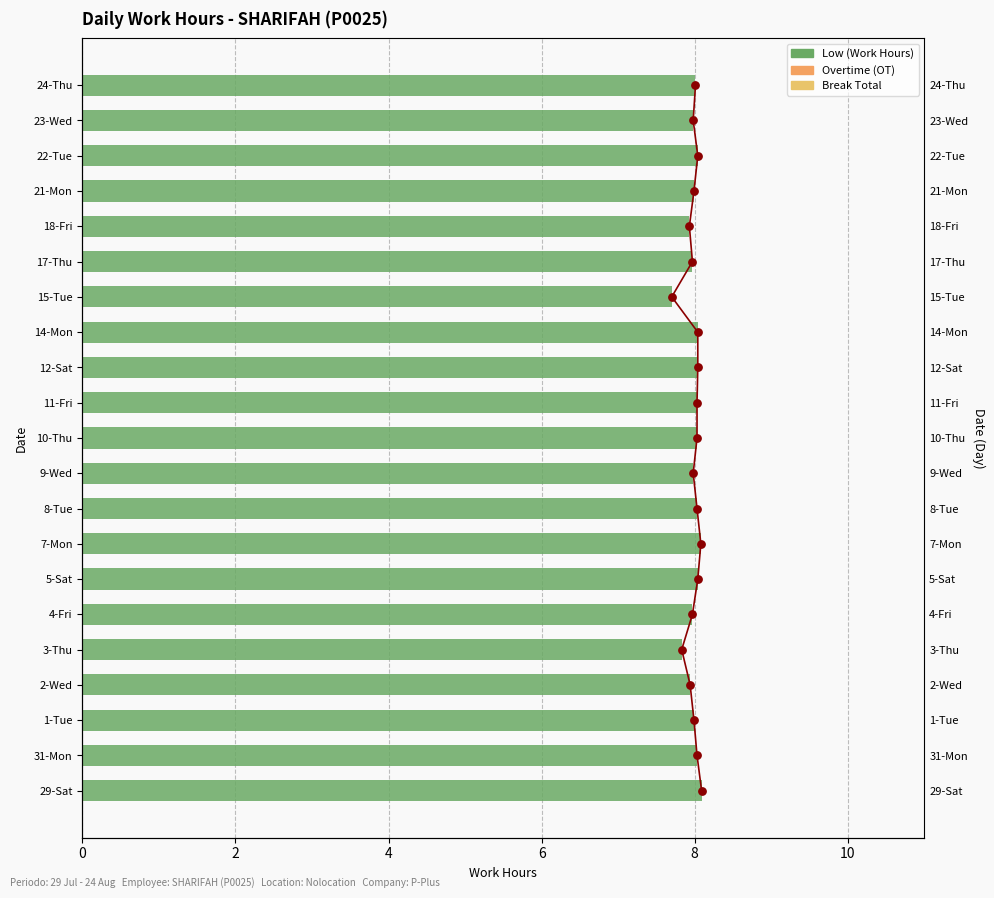

Which series reaches the maximum Y coordinate?

Low (Work Hours)